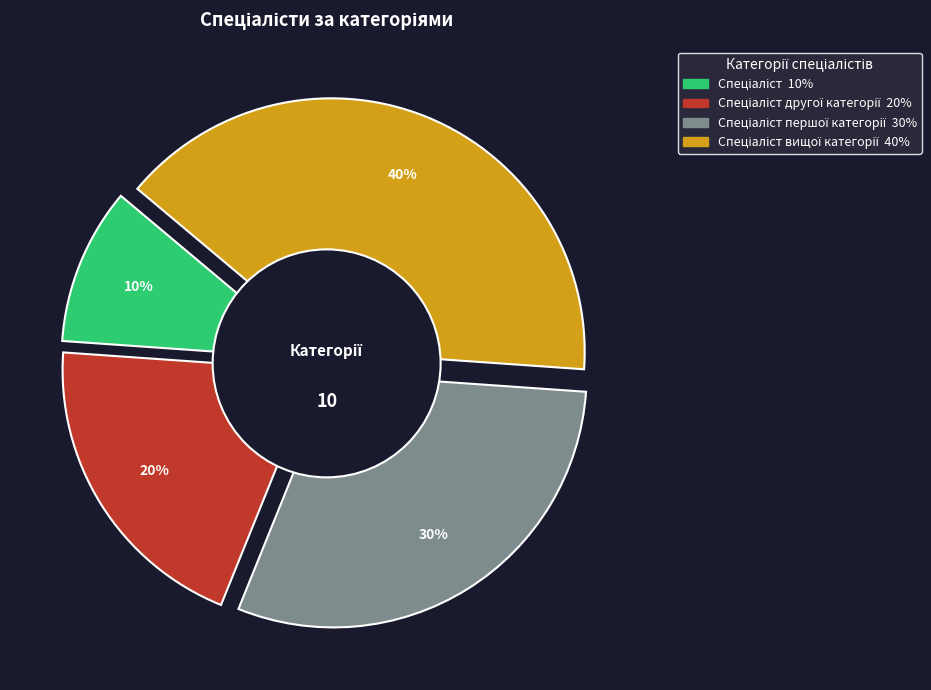

To the nearest percent, what percentage of the pie is Спеціаліст вищої категорії?

40%